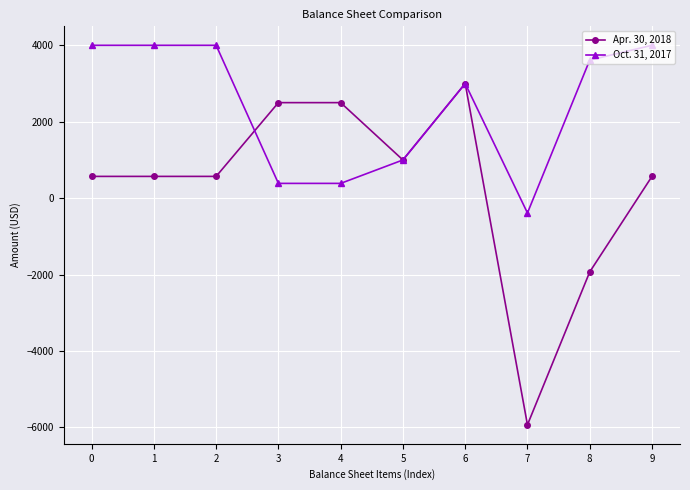

What is the spread (max minus min) of values at 2?

3430